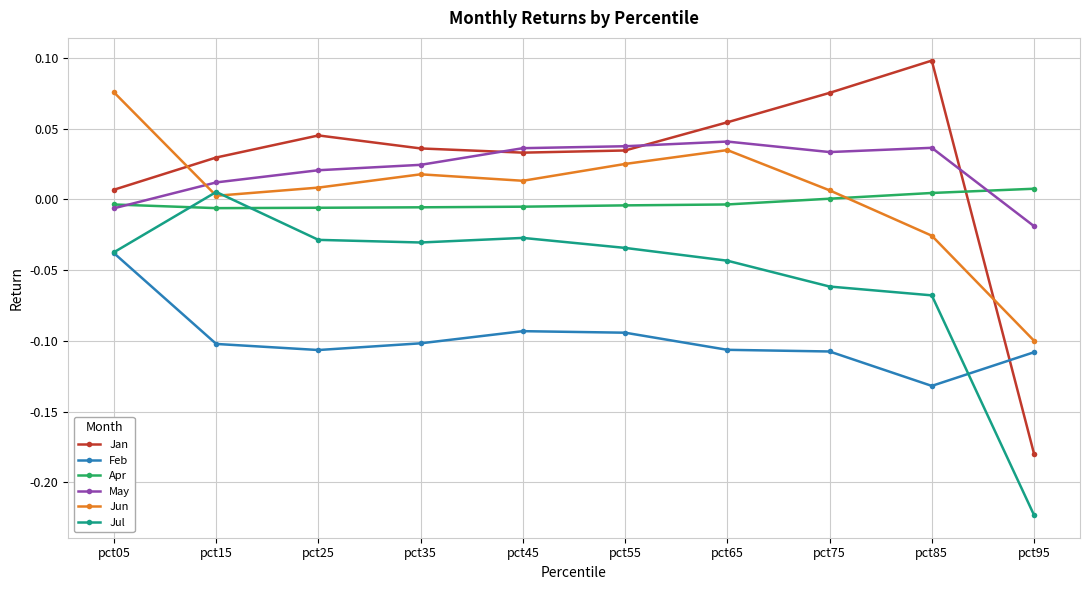

At how many categories does at least one series exceed 0?

10